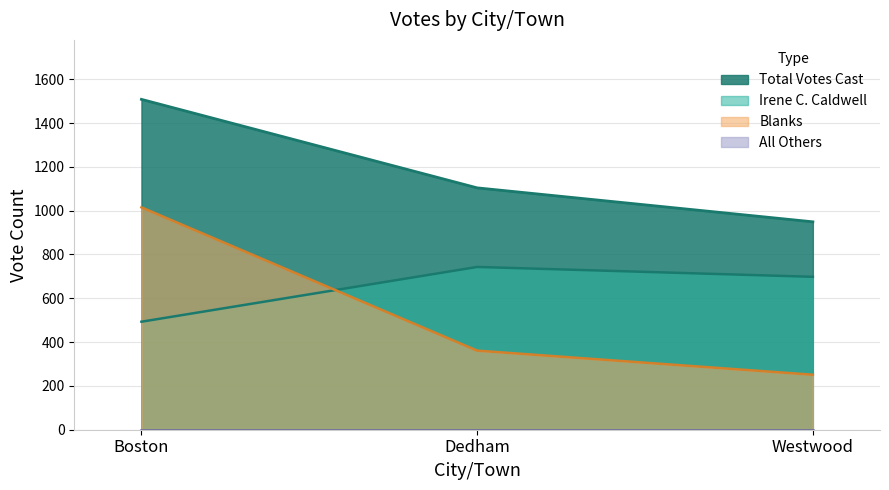

Rank the series at Westwood from lowest to highest value.

Blanks, Irene C. Caldwell, Total Votes Cast